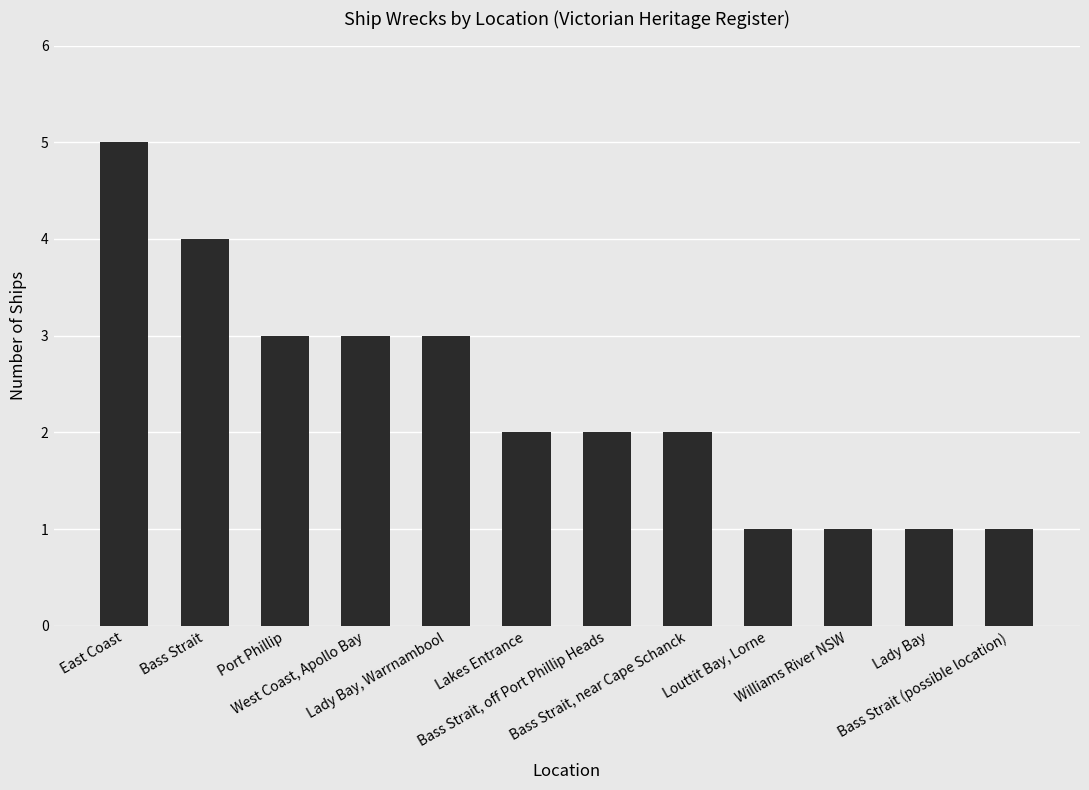

True or false: the data shows 1 at Bass Strait, near Cape Schanck.

False